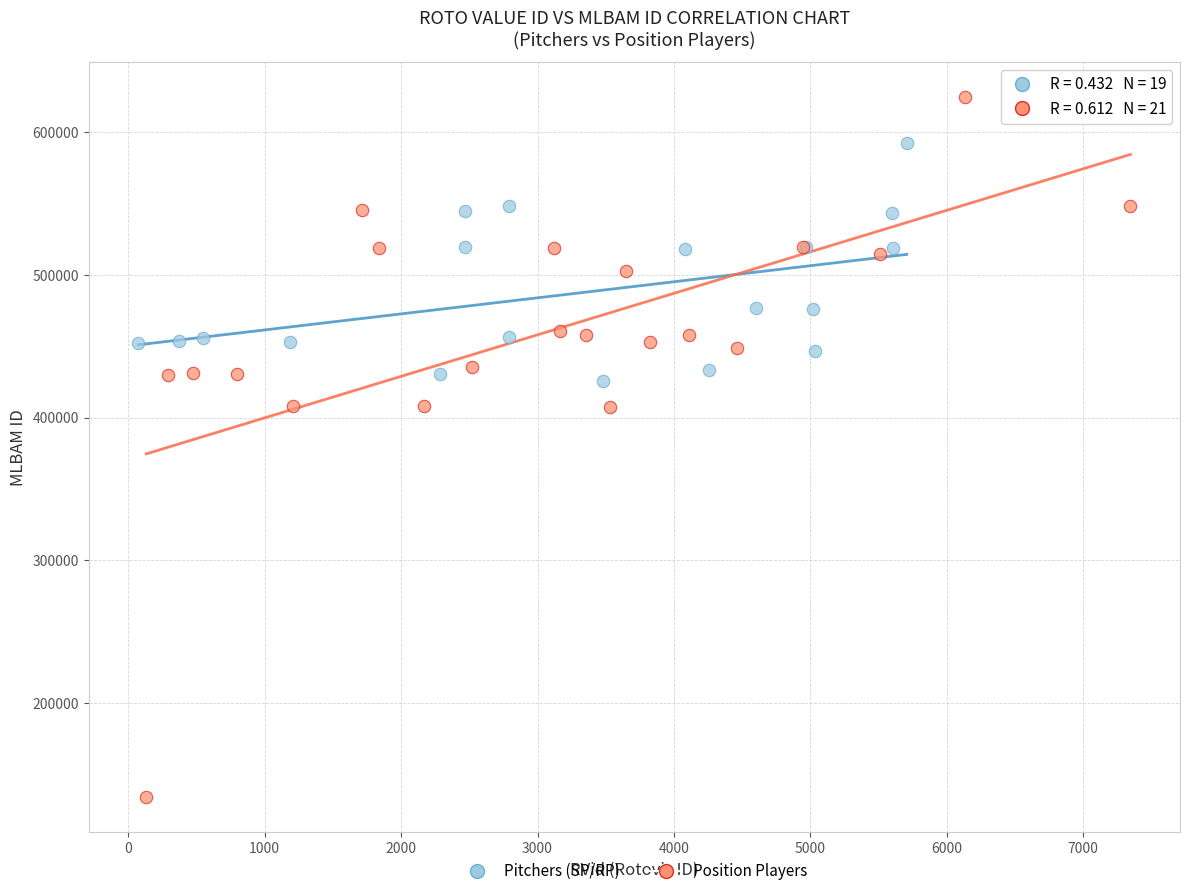

Which series reaches the minimum Y coordinate?

Position Players